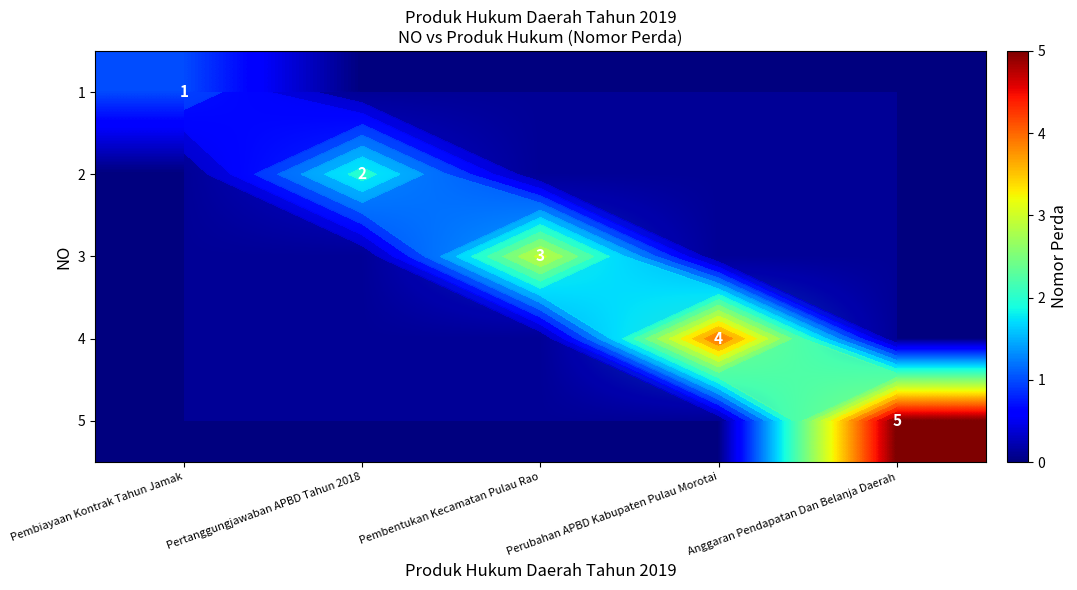

What is the spread (max minus min) of values at Pertanggungjawaban APBD Tahun 2018?

2